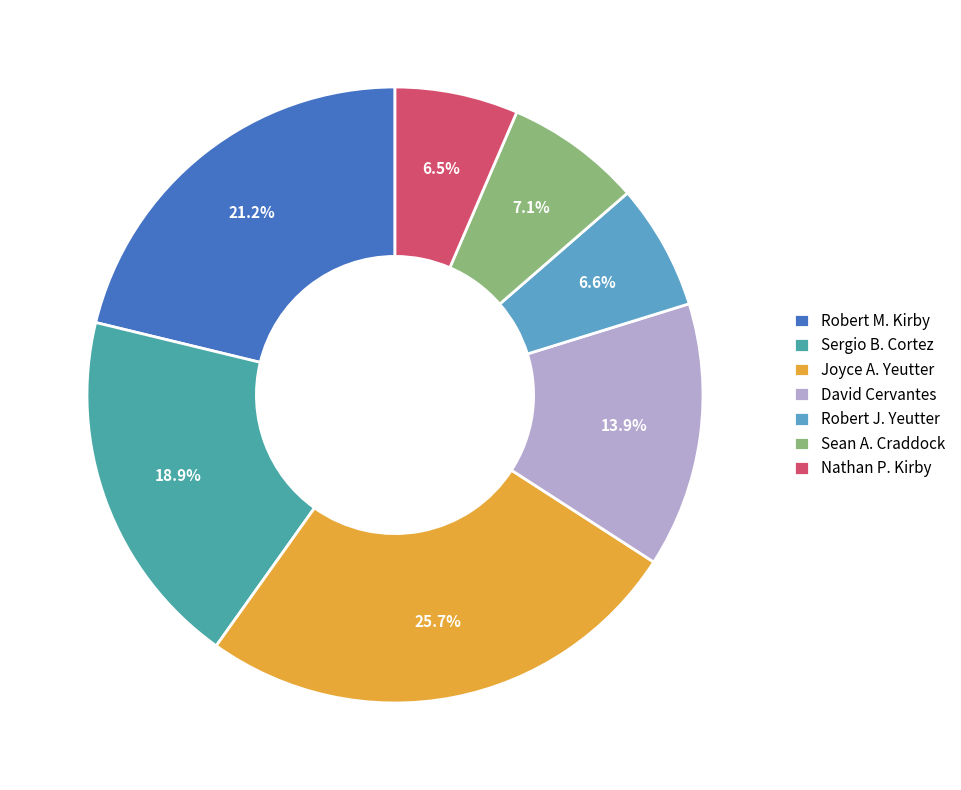

Which has a higher value, Joyce A. Yeutter or Nathan P. Kirby?

Joyce A. Yeutter